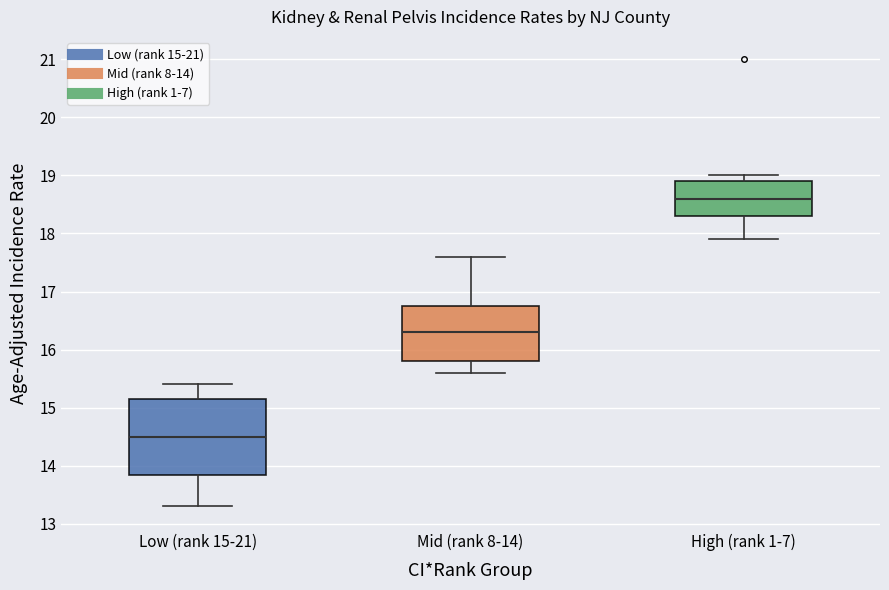

Where is the lower edge of the box for Low (rank 15-21) on the y-axis? The values are not printed on the chart, so give them approximately, as read against the axis.

13.9